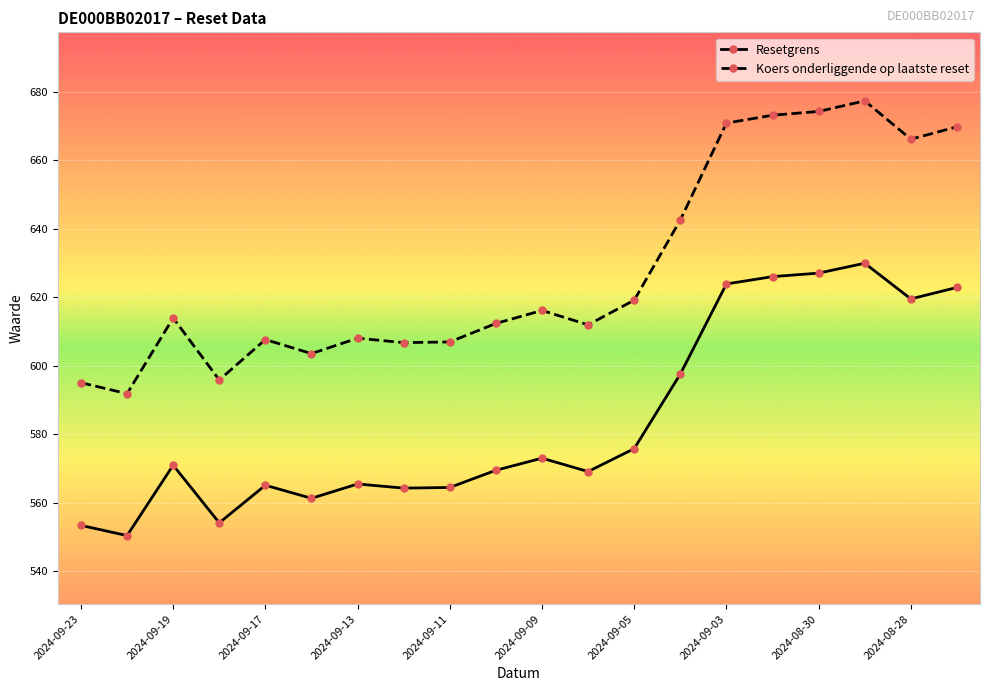

What is the value of the Resetgrens point at the 13th from the left?

575.9